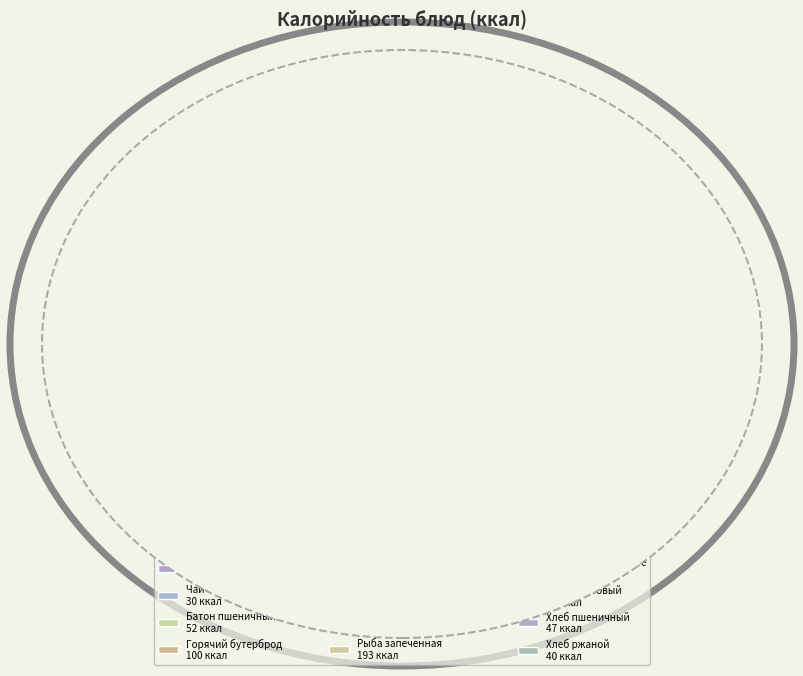

What percentage is the Хлеб ржаной slice, to the nearest percent?

3%